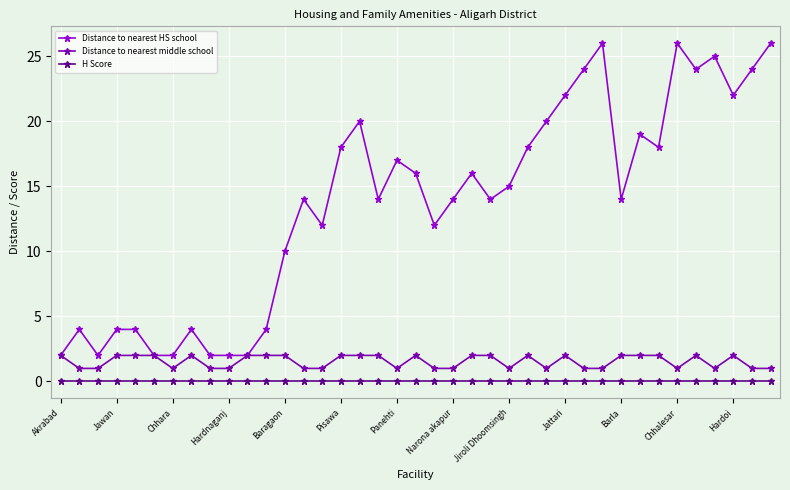

Which series has the largest total across all categories?

Distance to nearest HS school